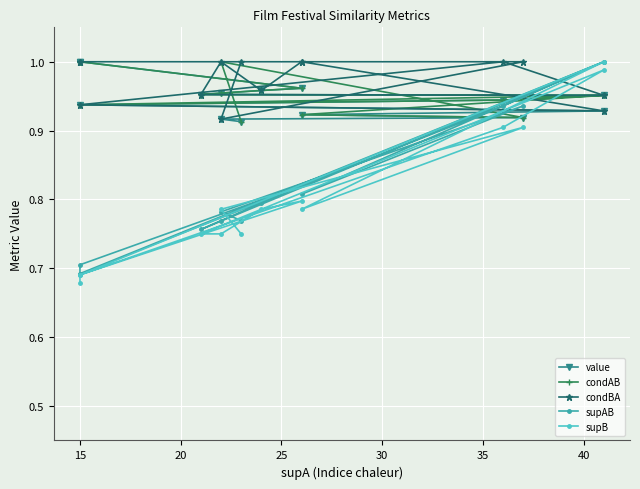

True or false: supAB has more than 2 interior local peaks.

True